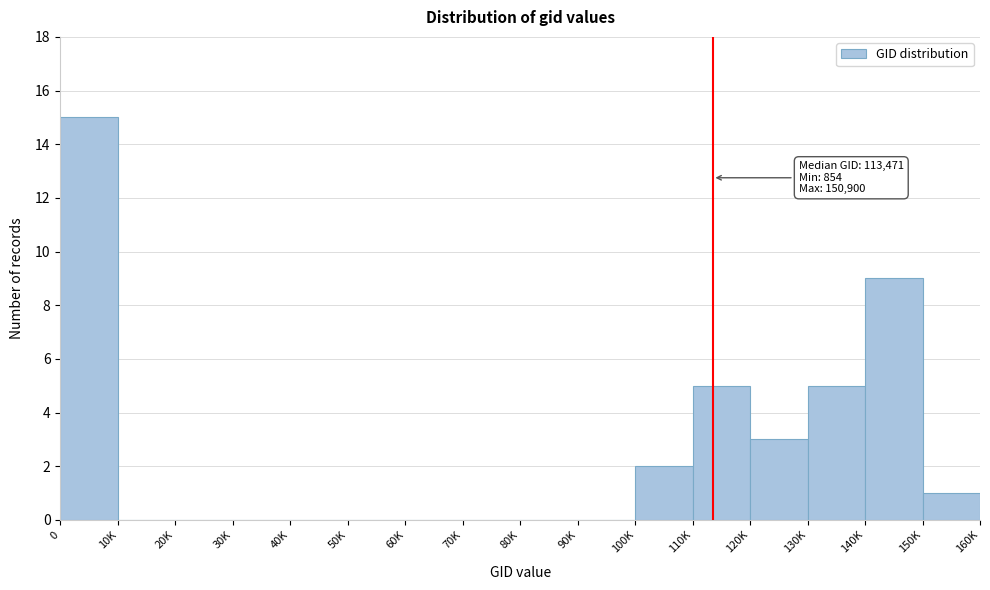

Reading left to right, list all the values displayed in this chart.

0=15	10K=0	20K=0	30K=0	40K=0	50K=0	60K=0	70K=0	80K=0	90K=0	100K=2	110K=5	120K=3	130K=5	140K=9	150K=1